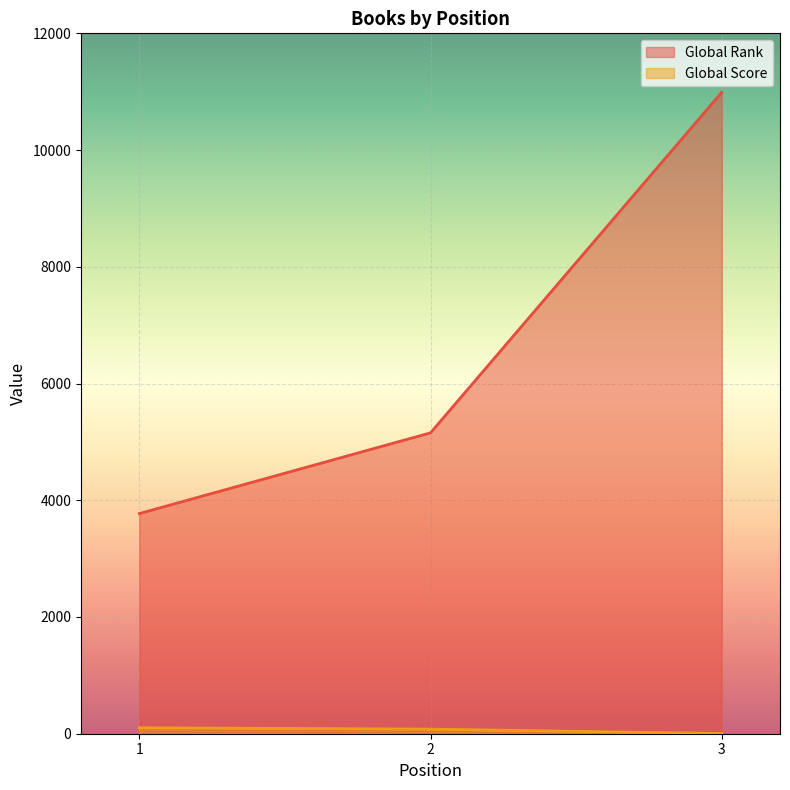

Reading left to right, list all the values displayed in this chart.

Global Rank: 1=3772	2=5155	3=10990
Global Score: 1=102	2=79	3=3